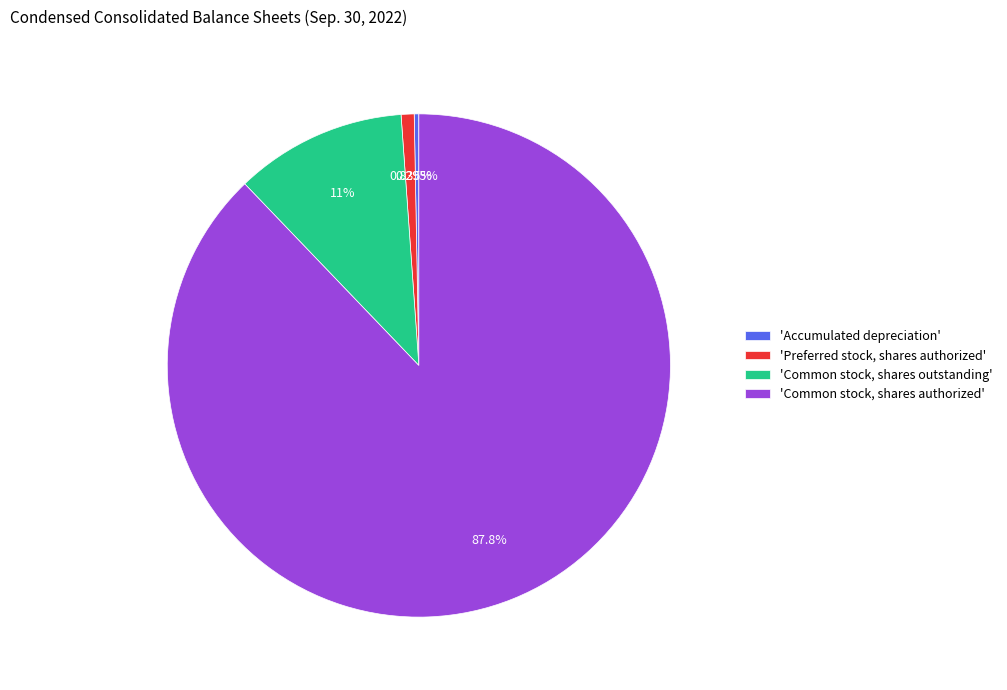

Does any single category account for the majority?

Yes